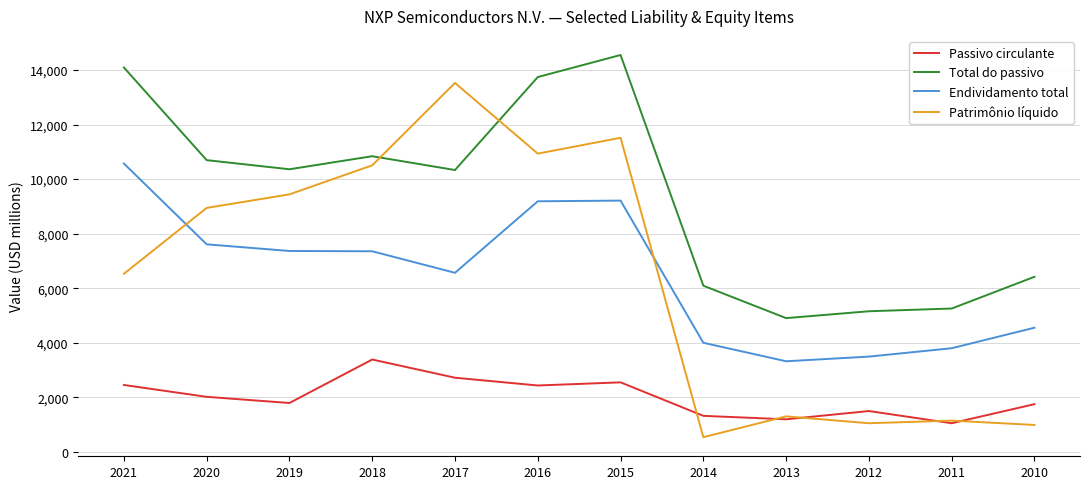

Which series has the widest spread of values?

Patrimônio líquido